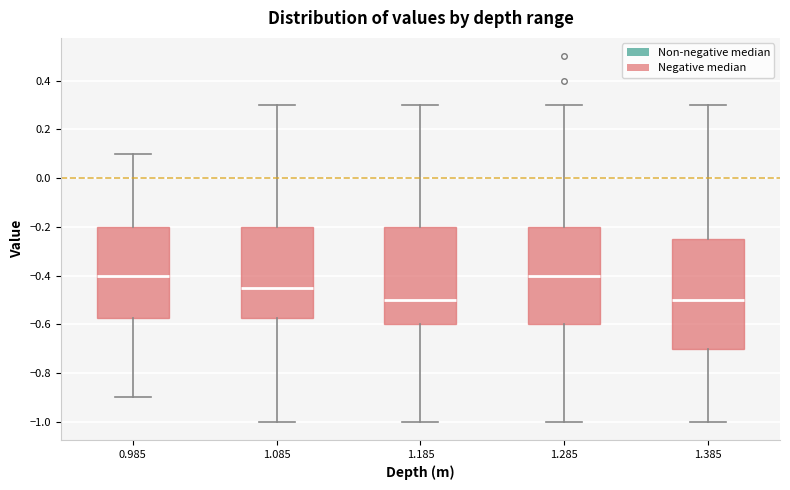

Where does the lower whisker of the box at x = 1.385 end on the y-axis? The values are not printed on the chart, so give them approximately, as read against the axis.

-1.00